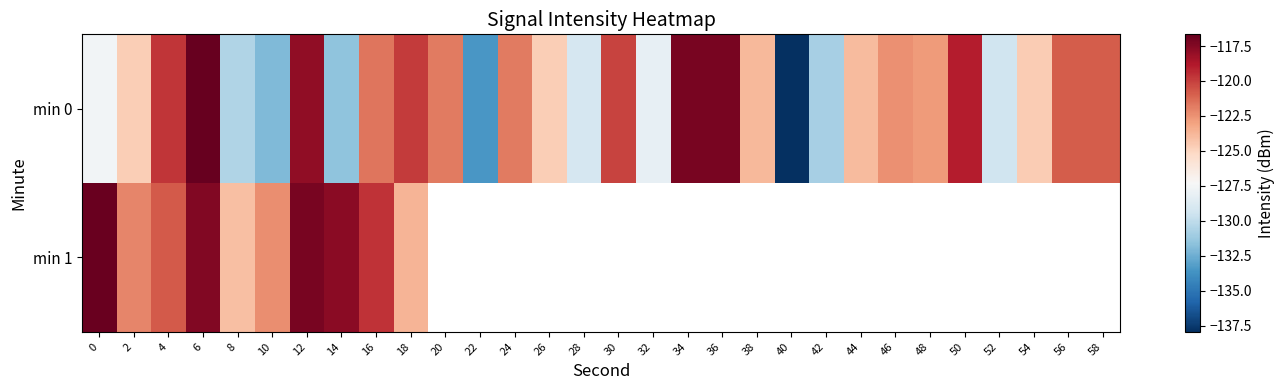

What is the difference between the maximum and minimum values in the min 1 series?

7.3